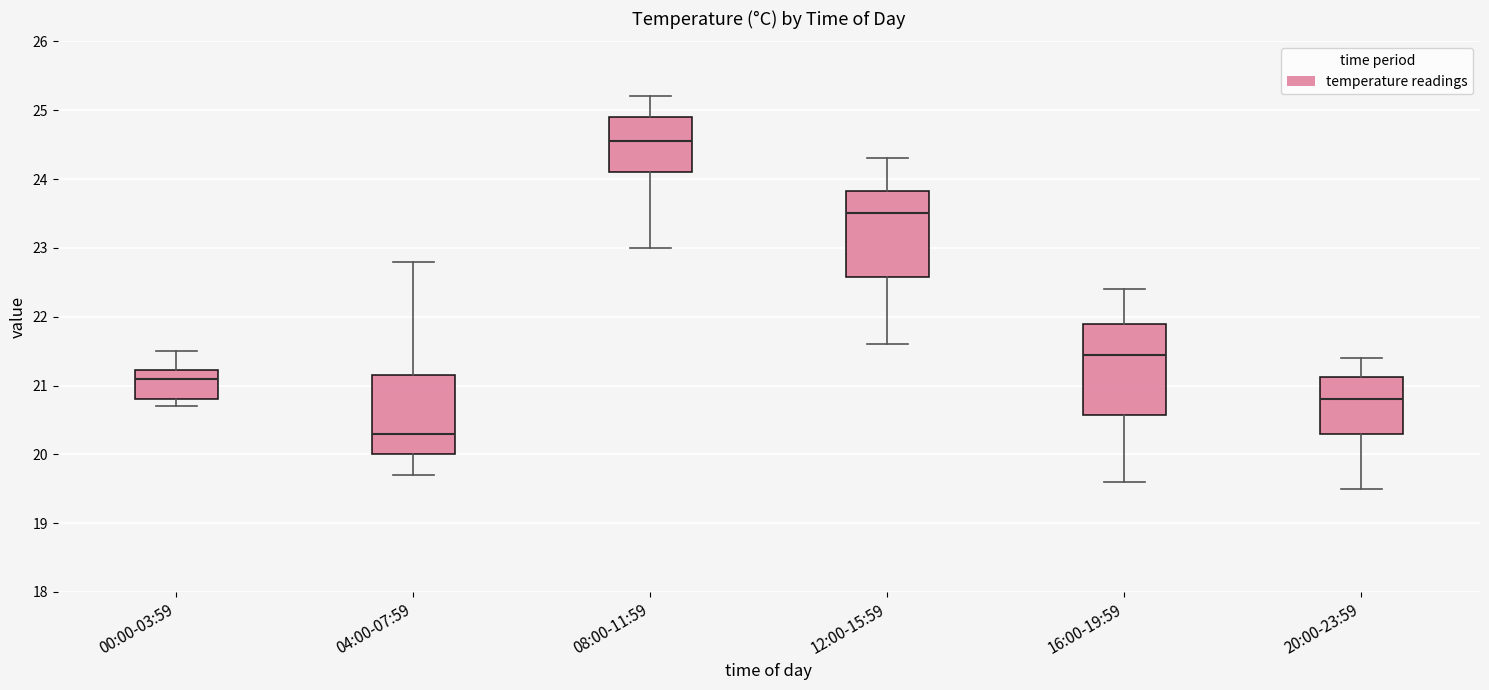

Where does the lower whisker of the box for 00:00-03:59 end on the y-axis? The values are not printed on the chart, so give them approximately, as read against the axis.

20.7